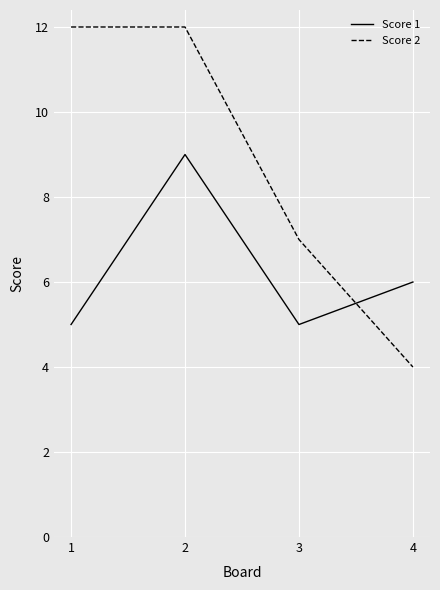

What is the difference between the highest and lowest values at 1?

7